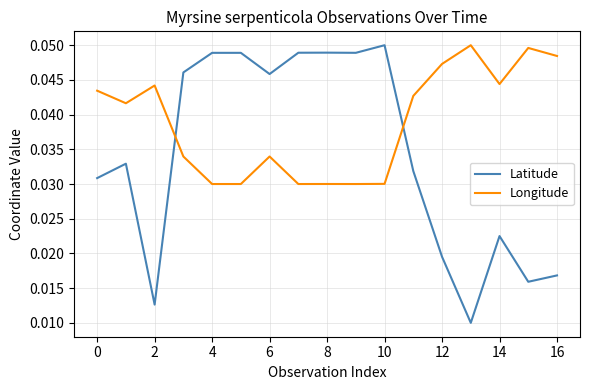

How many lines are shown in the chart?

2